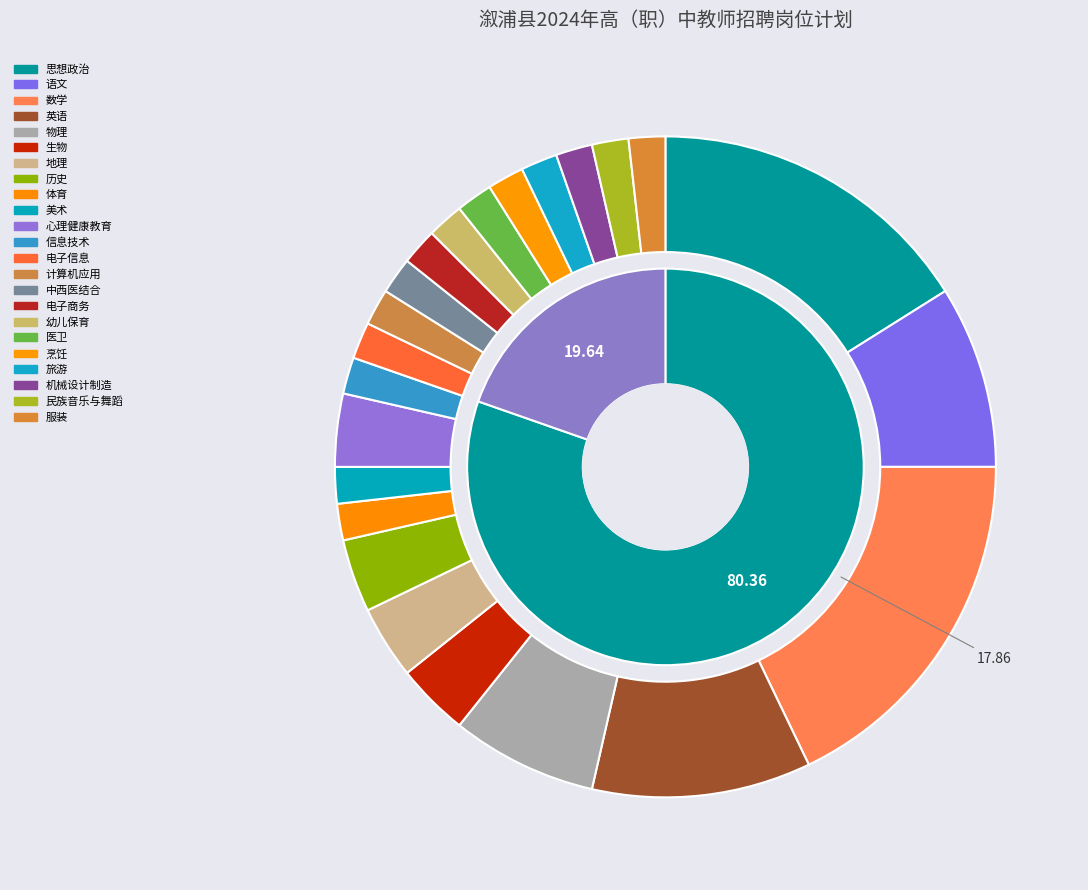

What is the change in value from 物理 to 生物?

-2